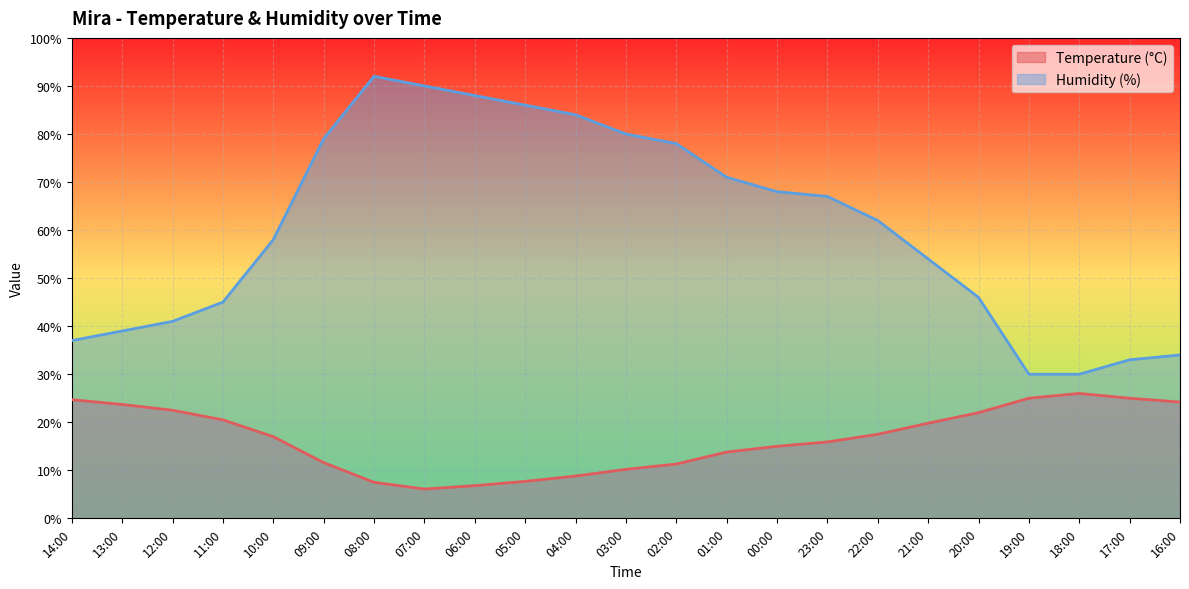

At which category is the sum across all series the highest?

08:00